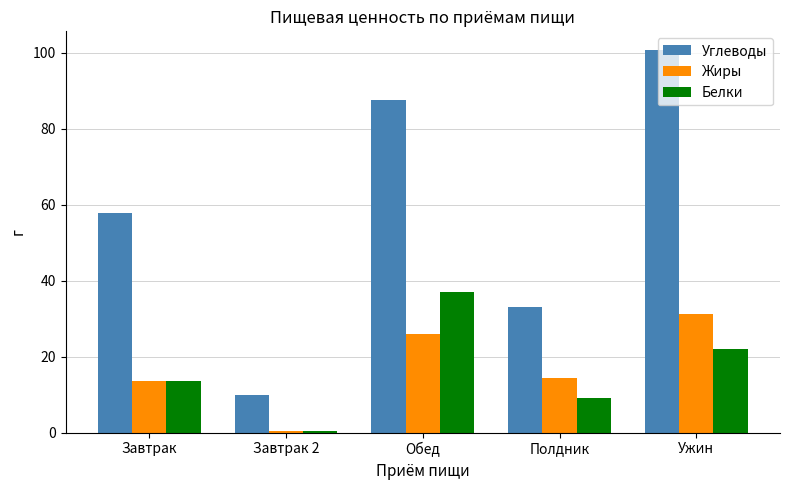

What is the difference between the highest and lowest values at Завтрак 2?

9.4